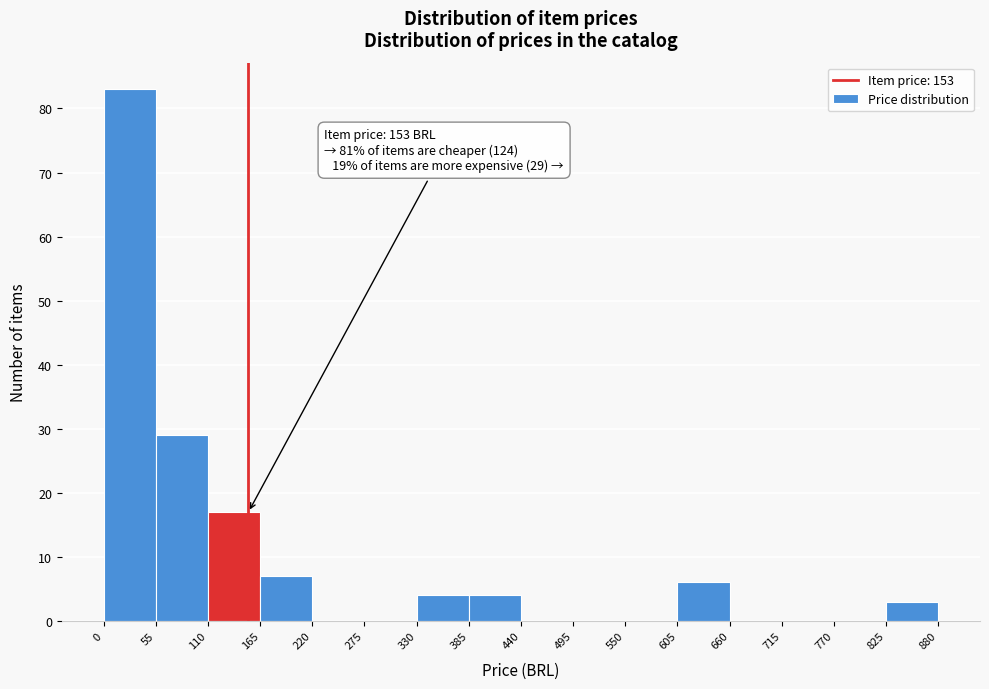

Which range on the x-axis has the tallest bar?

0 to 55